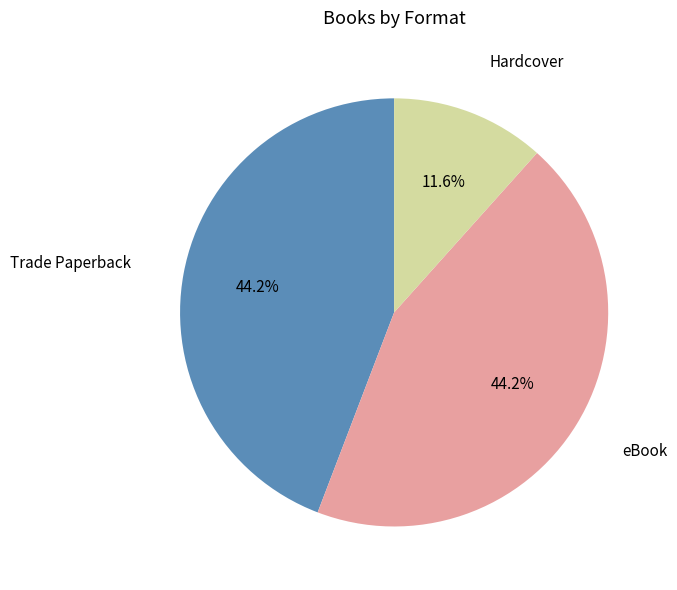

The eBook slice represents 54% of the pie. True or false?

False